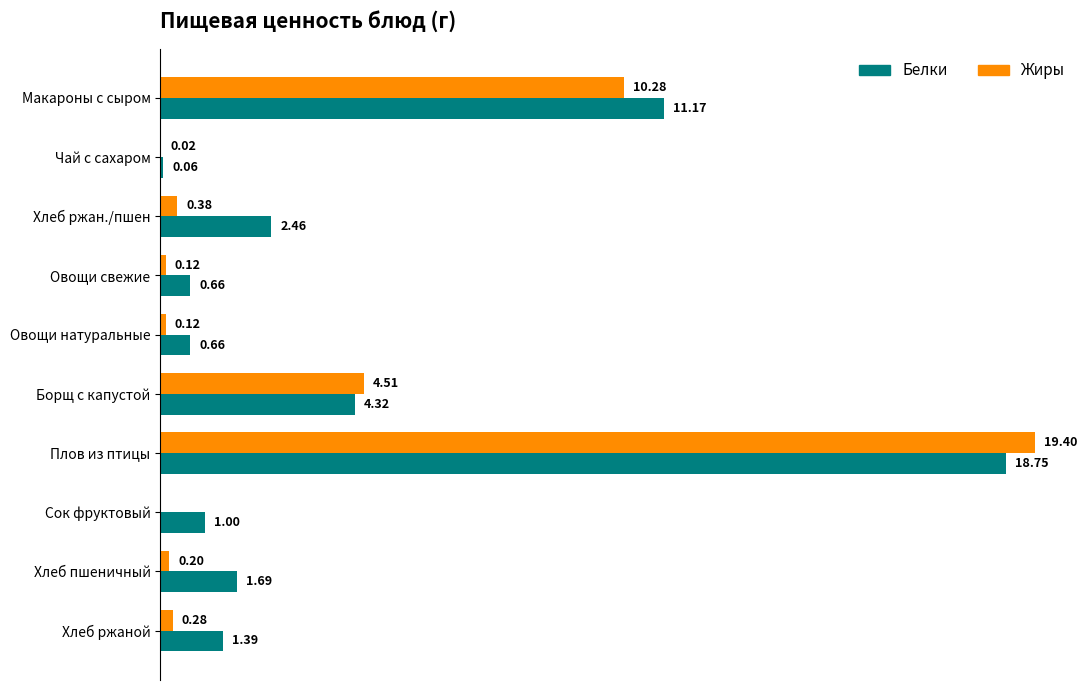

At which category is the sum across all series the highest?

Плов из птицы